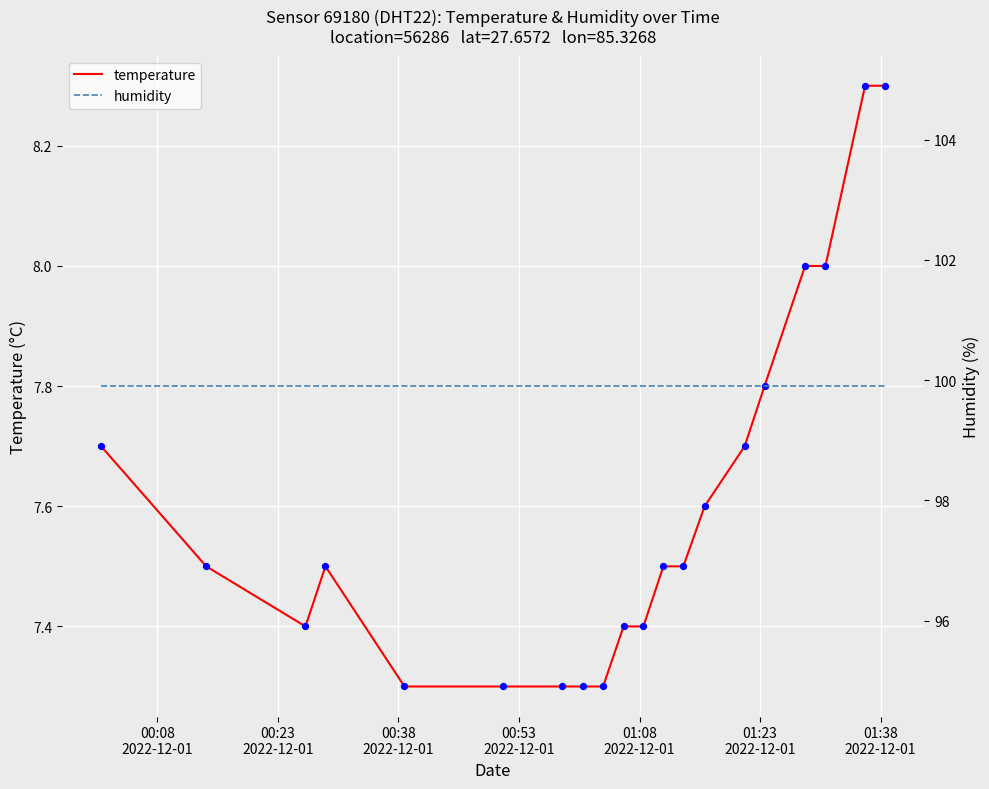

Which series has the largest Y range (max minus min)?

temperature